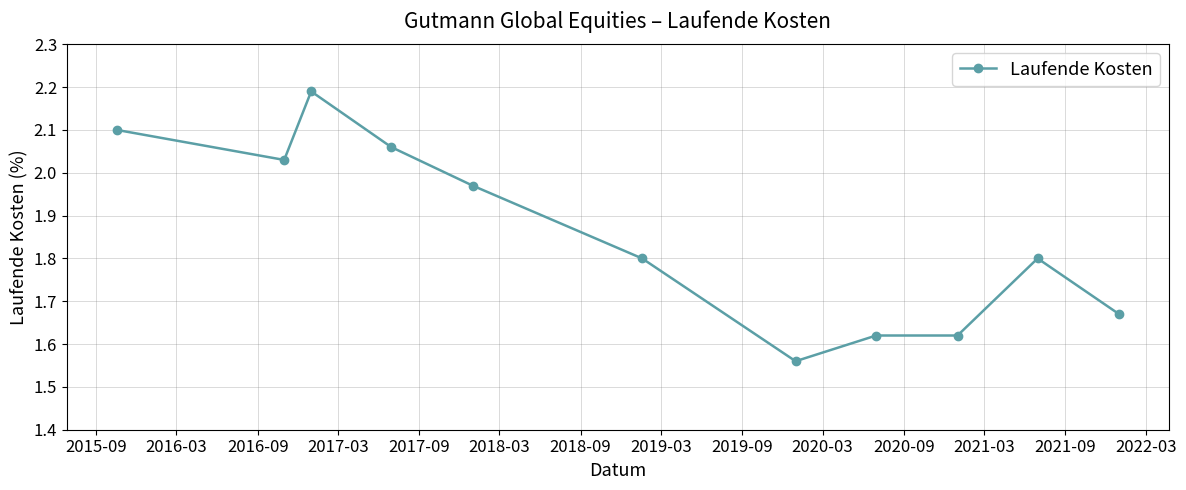

How many lines are shown in the chart?

1